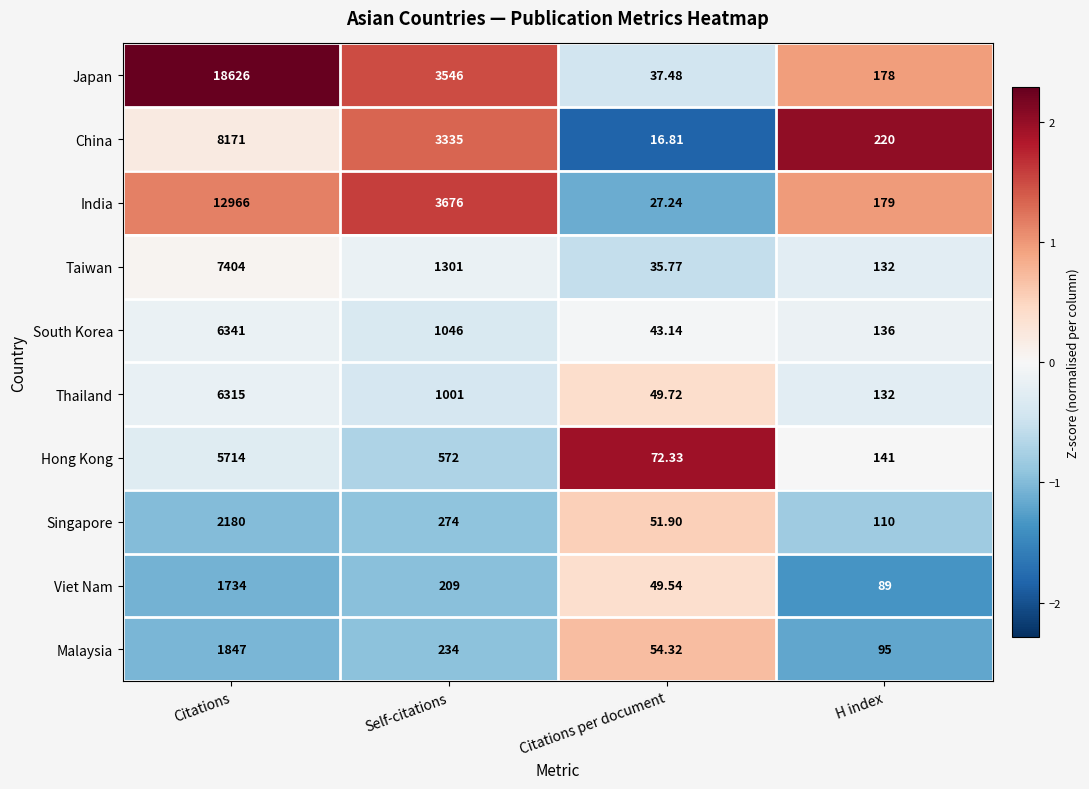

Which series has the largest range (max minus min)?

Japan